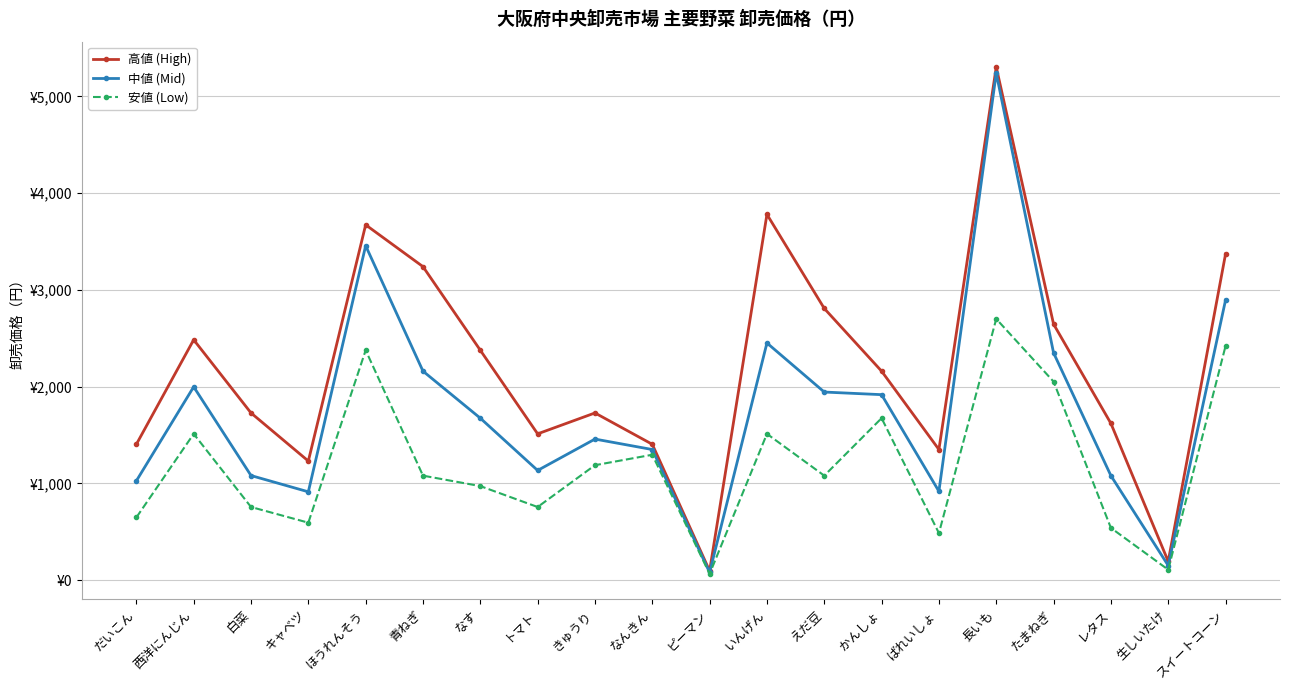

Rank the series at えだ豆 from highest to lowest value.

高値 (High), 中値 (Mid), 安値 (Low)